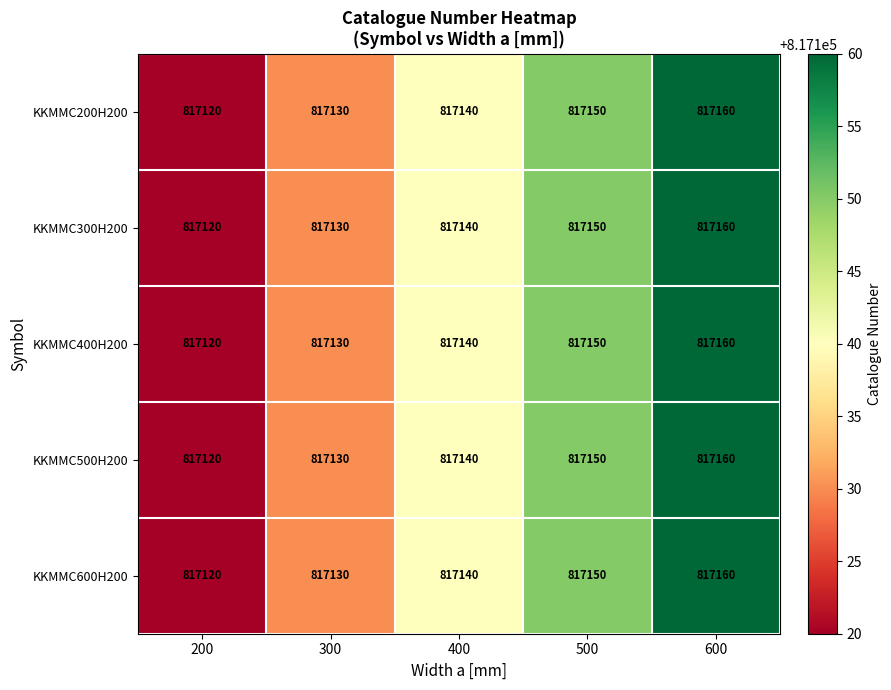

What is the greatest value displayed?

817160